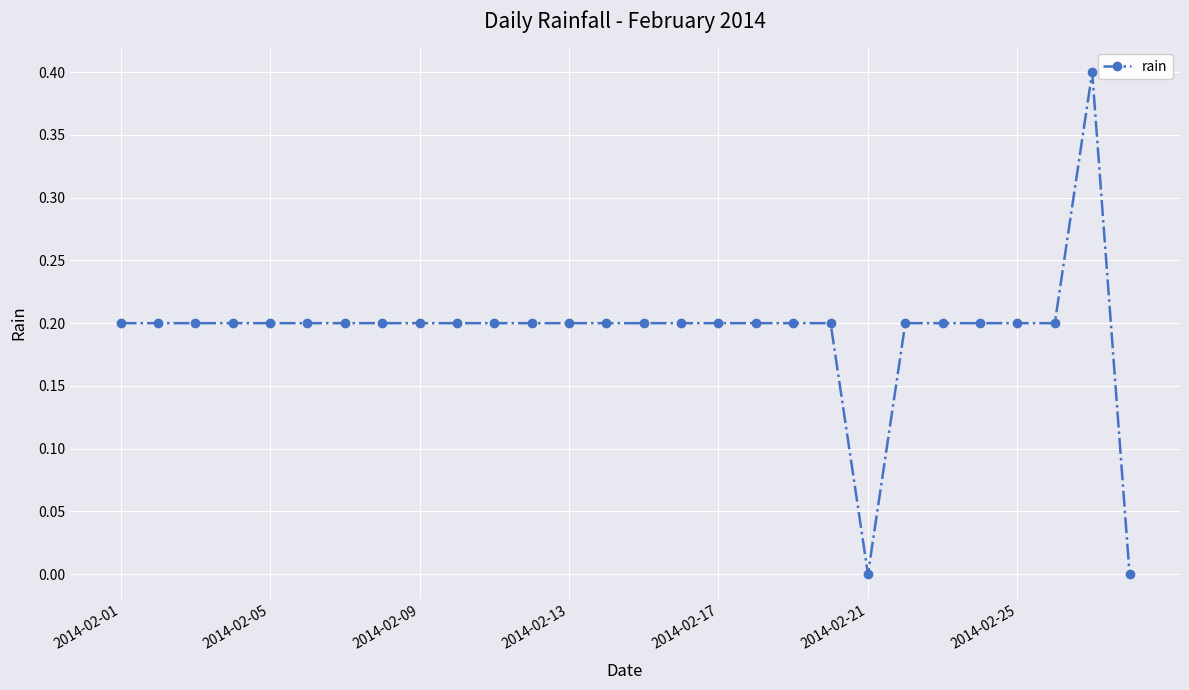

What is the difference between the maximum and minimum values?

0.4